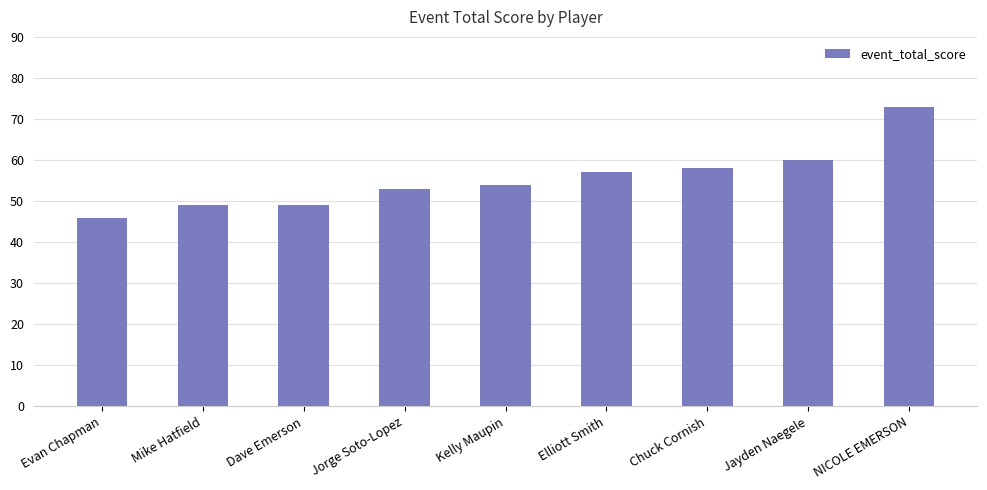

Approximately how many times larger is the value at Kelly Maupin compared to Chuck Cornish?

0.9